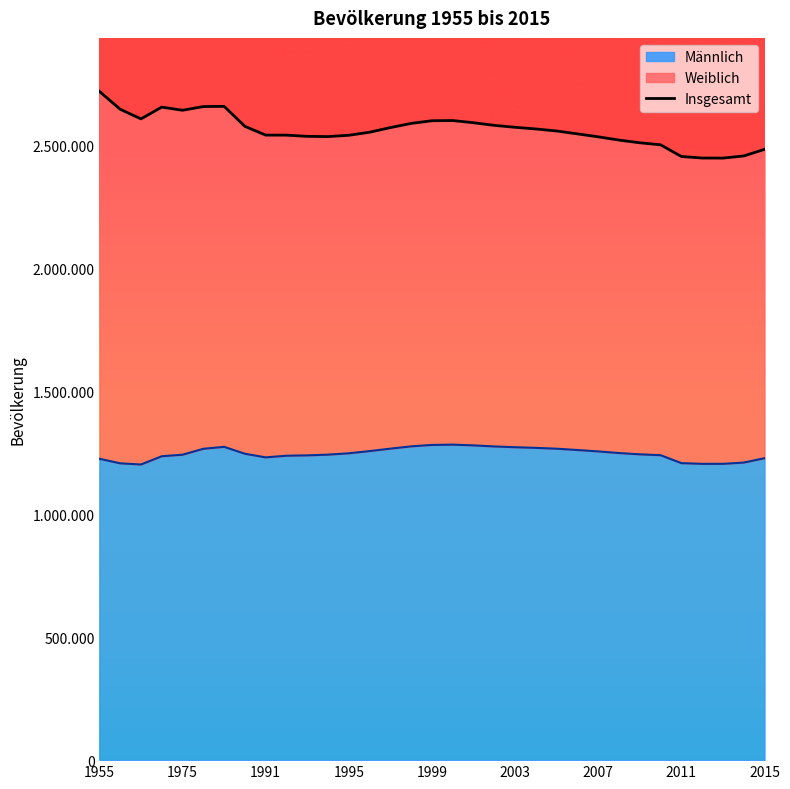

How many lines are shown in the chart?

1